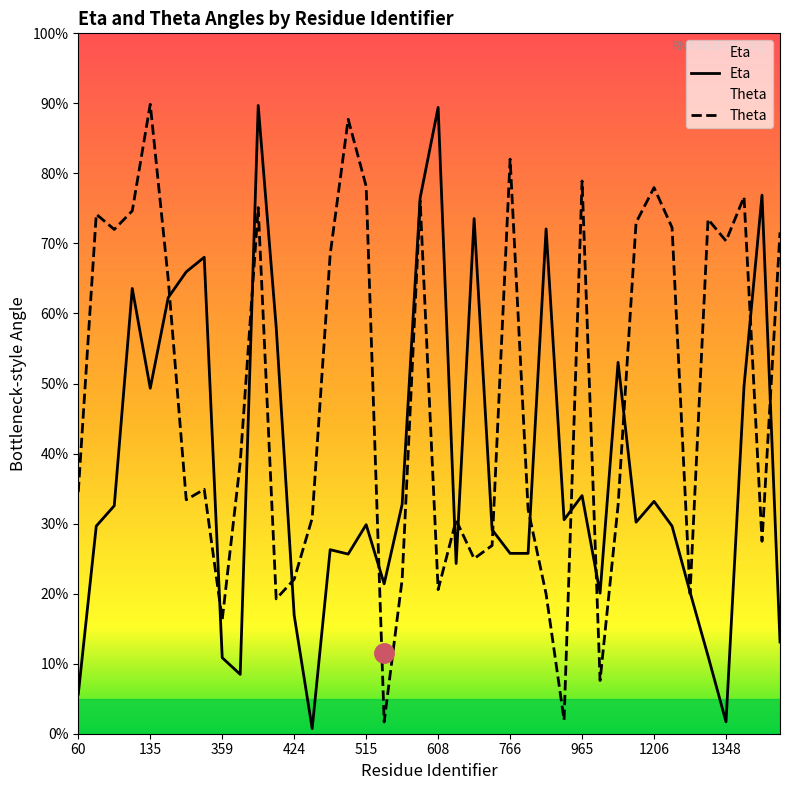

How many times do Eta and Theta cross each other?

16